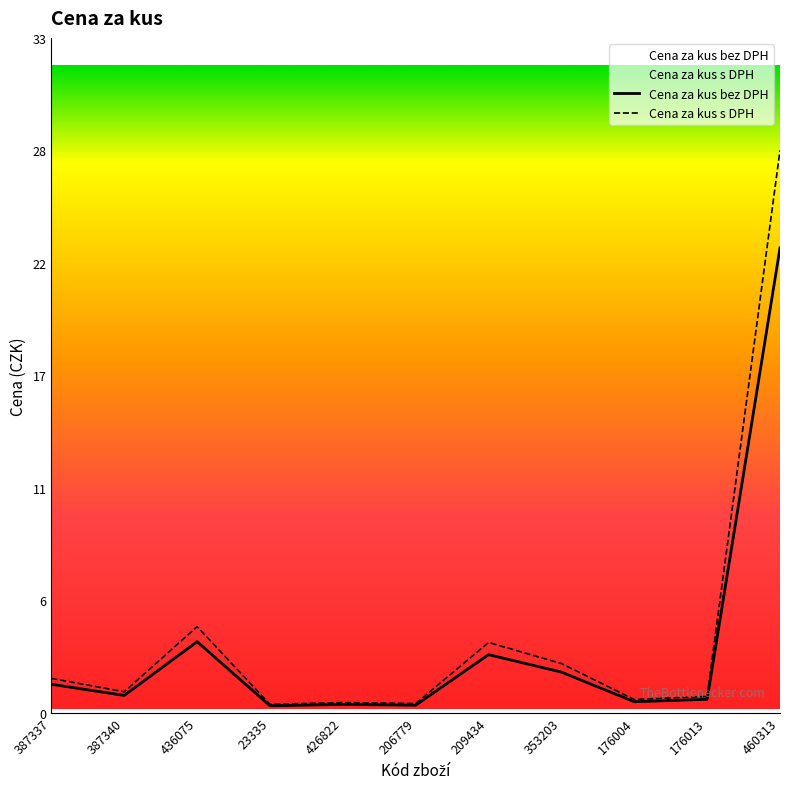

Rank the series at 387340 from lowest to highest value.

Cena za kus bez DPH, Cena za kus s DPH